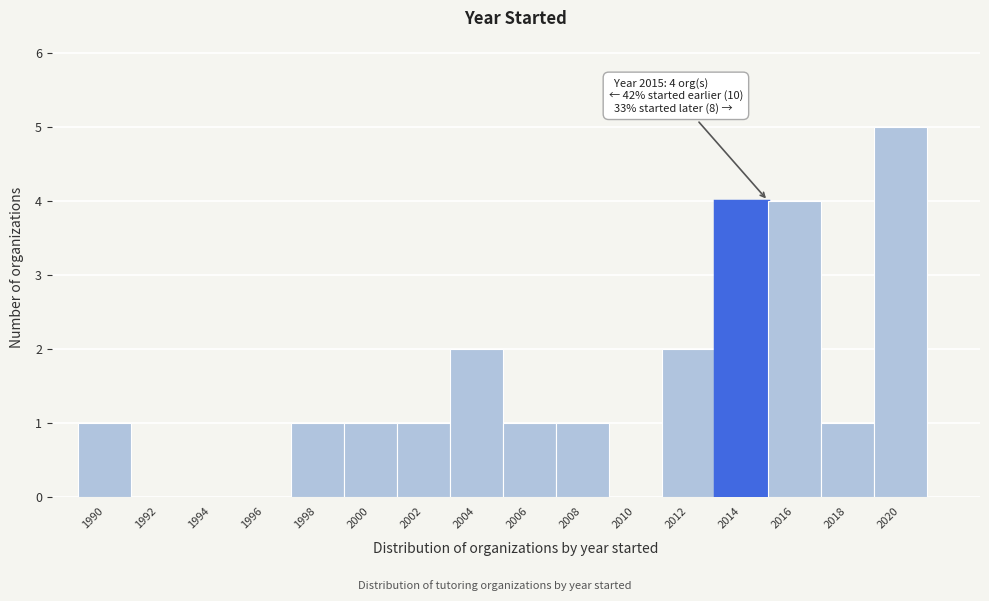

Reading right to left, extract all data points from this chart.

2020=5	2018=1	2016=4	2014=4	2012=2	2010=0	2008=1	2006=1	2004=2	2002=1	2000=1	1998=1	1996=0	1994=0	1992=0	1990=1